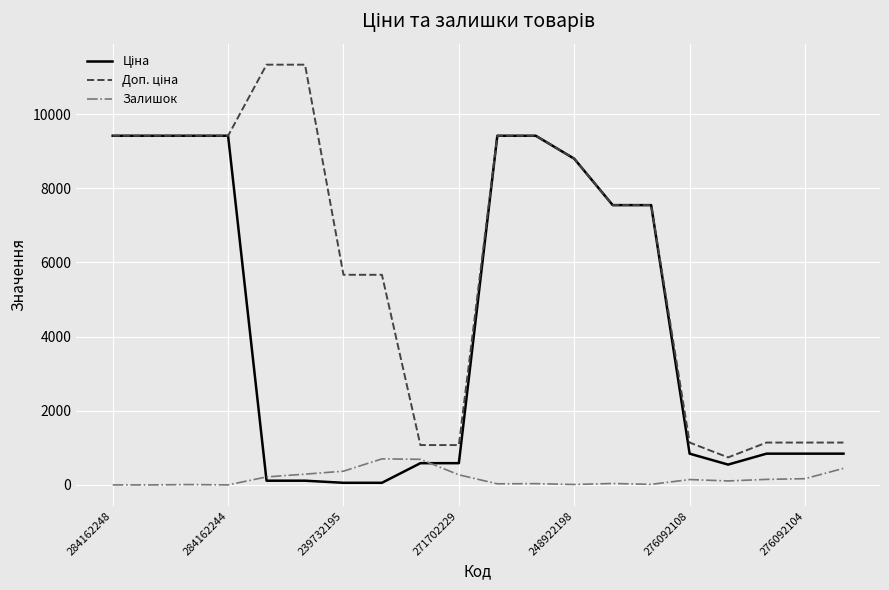

What is the greatest value displayed?

11334.0